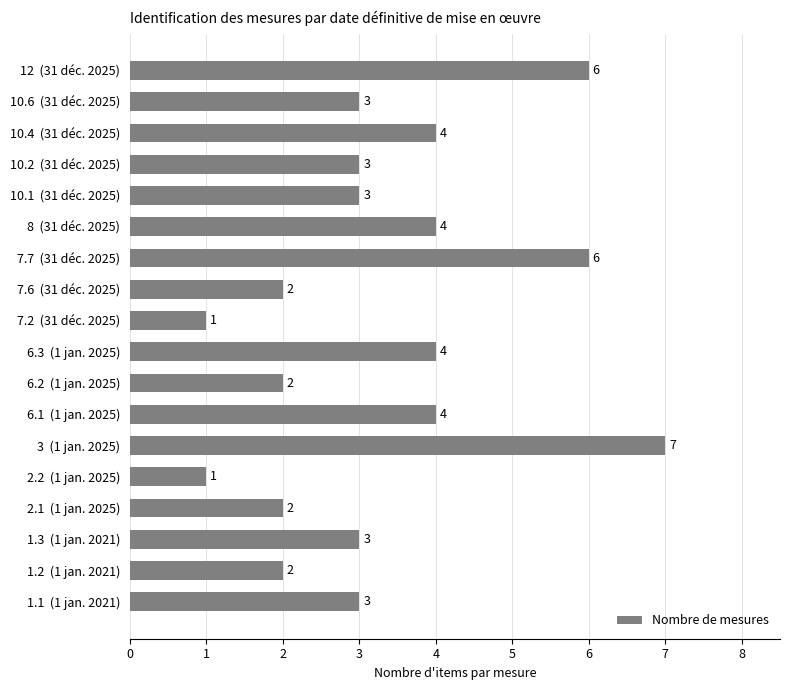

What value does the data have at 10.6  (31 déc. 2025)?

3